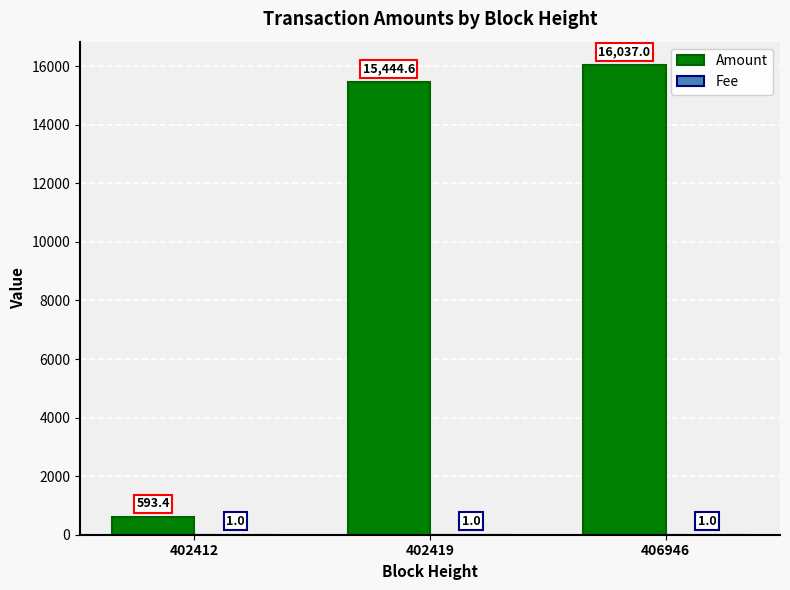

Between 402412 and 402419, which series saw the biggest shift?

Amount